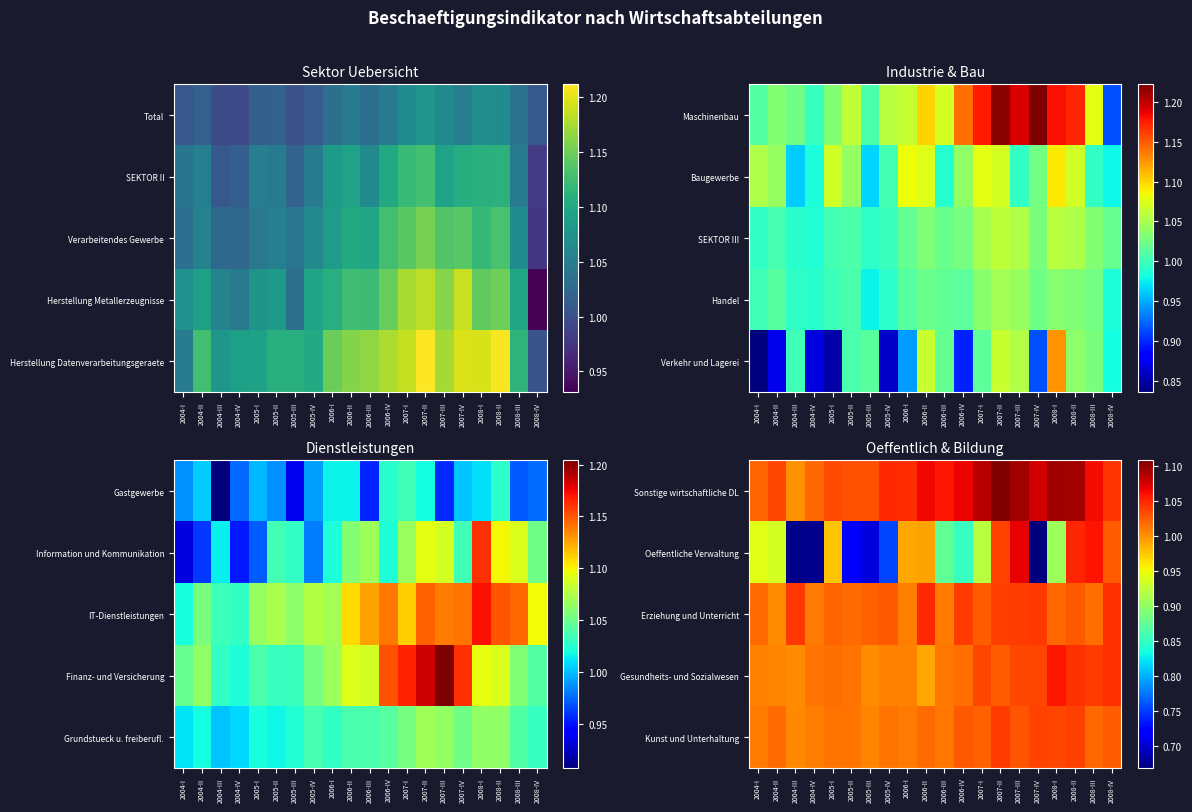

The Sonstige wirtschaftliche DL series shows 0.7 at 2004-III. True or false?

False